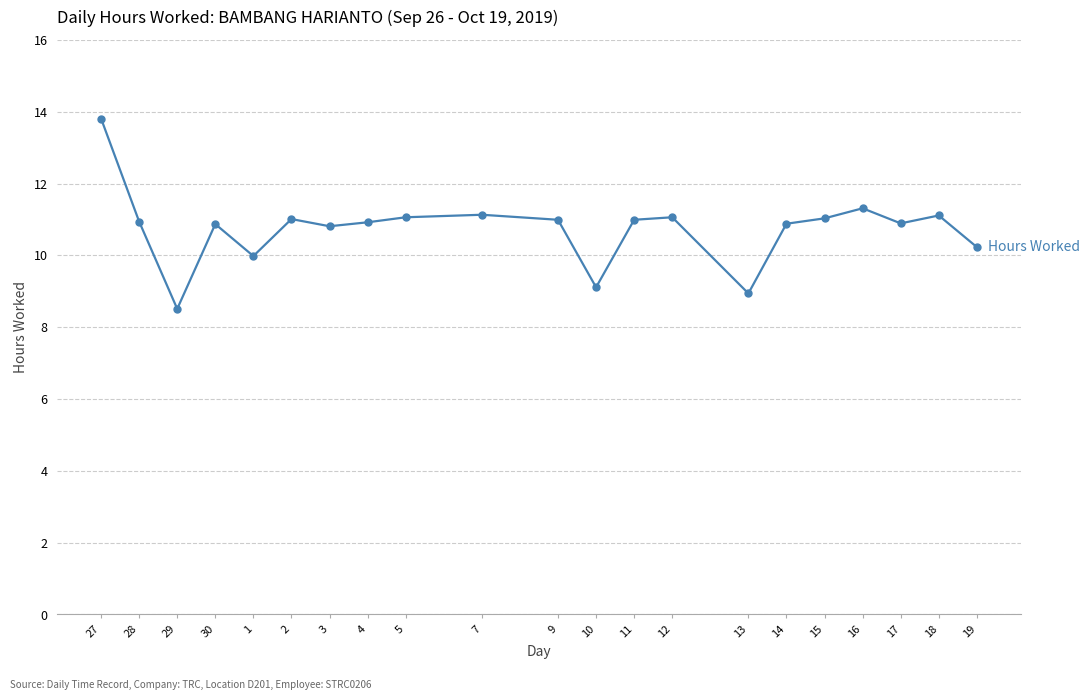

Where is the first local maximum?

30